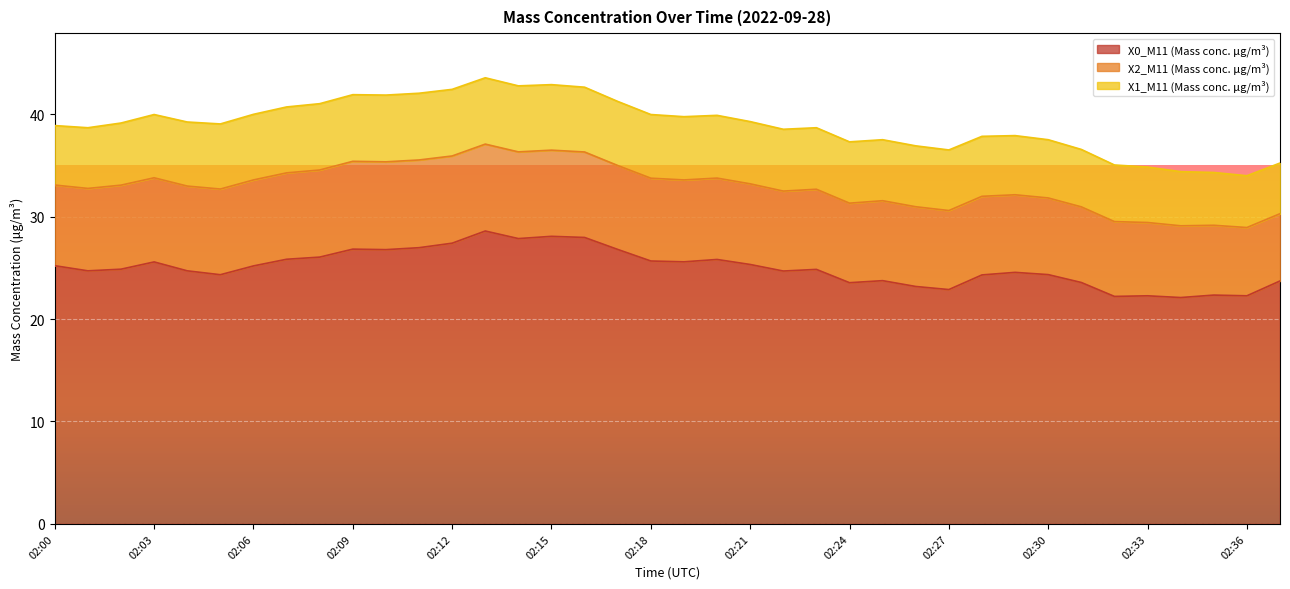

What is the difference between the X2_M11 (Mass conc. μg/m³) values at 02:30 and 02:03?

0.7